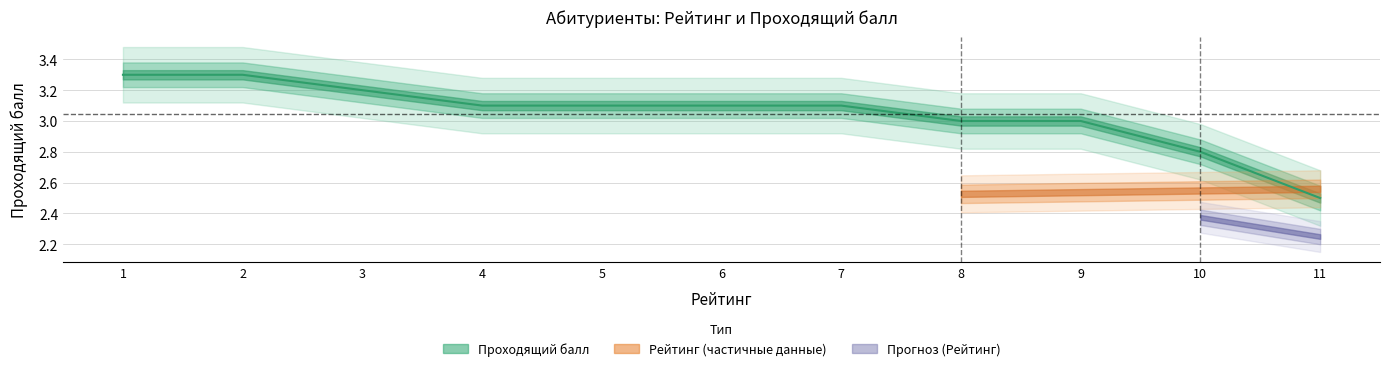

What is the change in value from 1 to 4?

-0.2